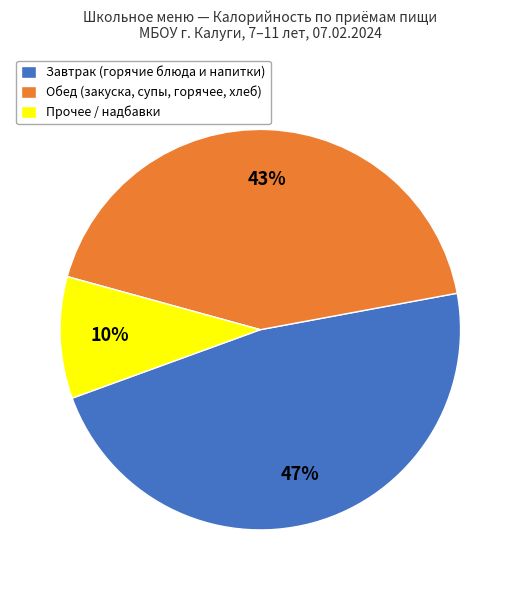

Which category has the smallest portion of the pie?

Прочее / надбавки